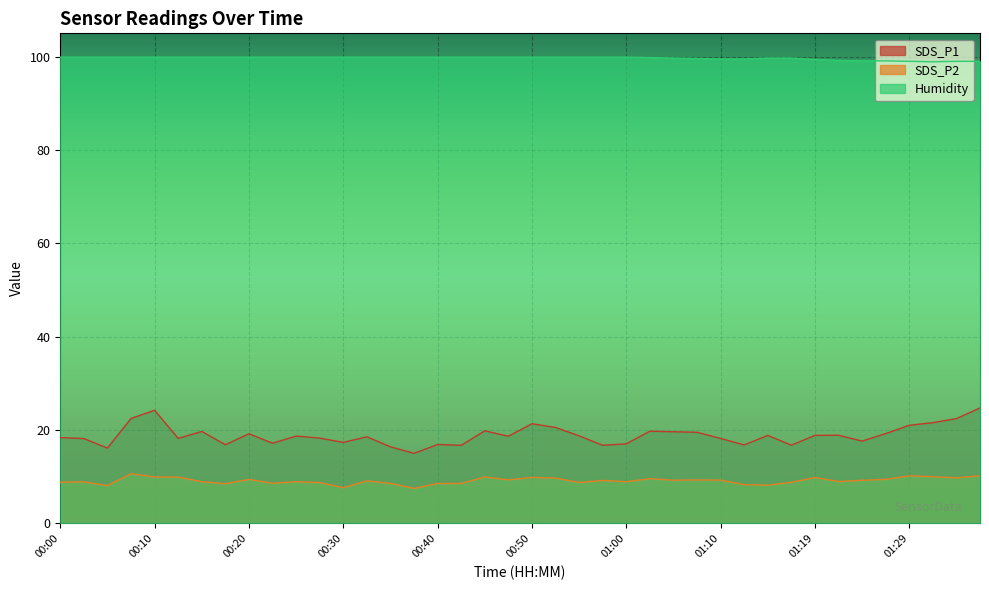

At which label is Humidity closest to 99?

01:29